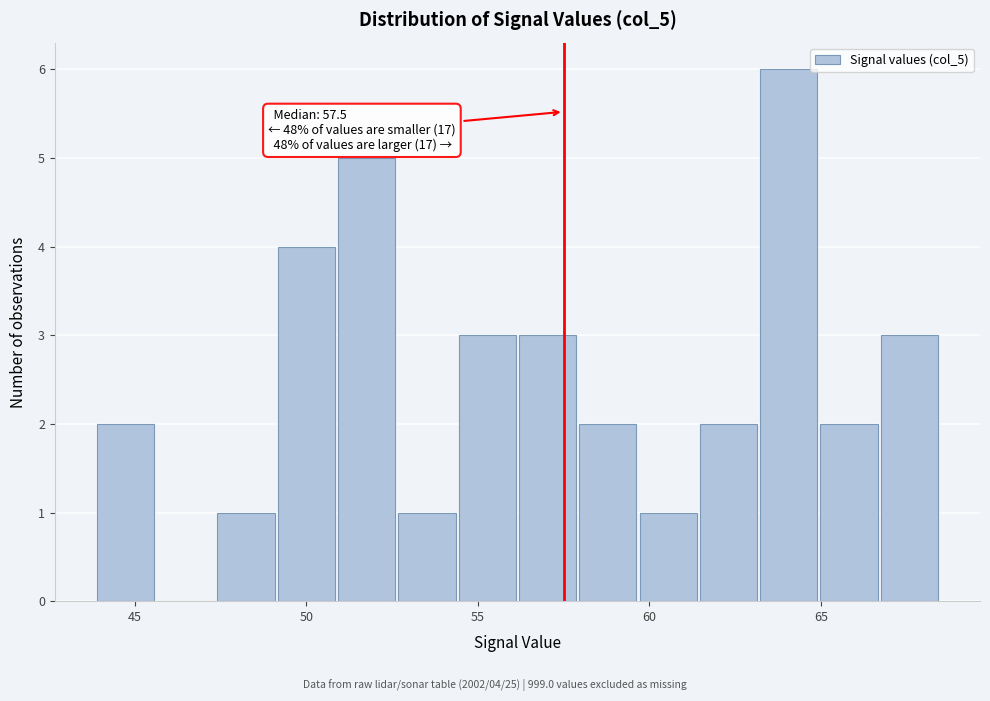

Read against the x-axis, roughly where is the centre of the tallest bar?

64.0